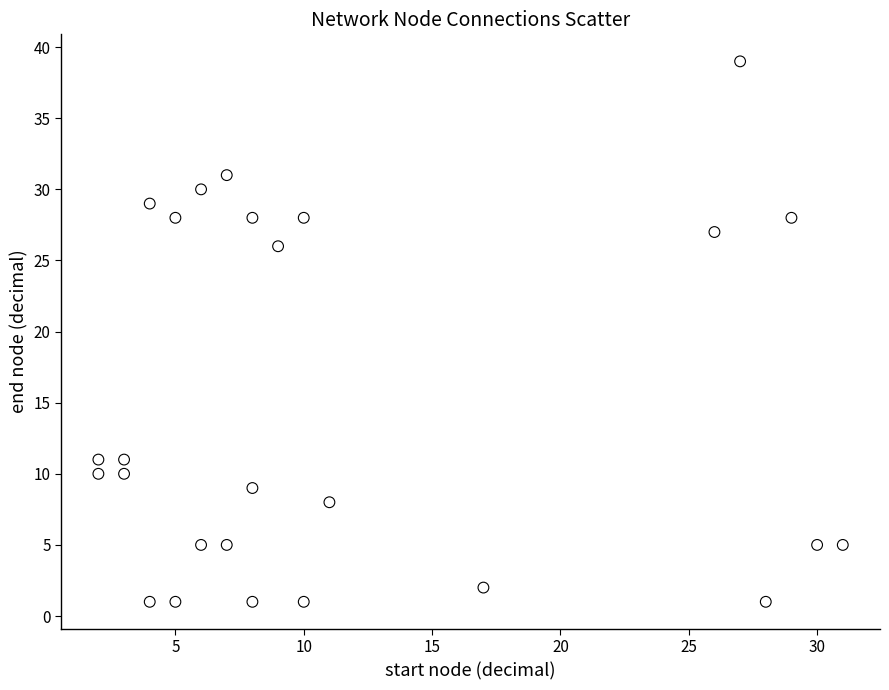

What is the range of Y values (max minus min)?

38